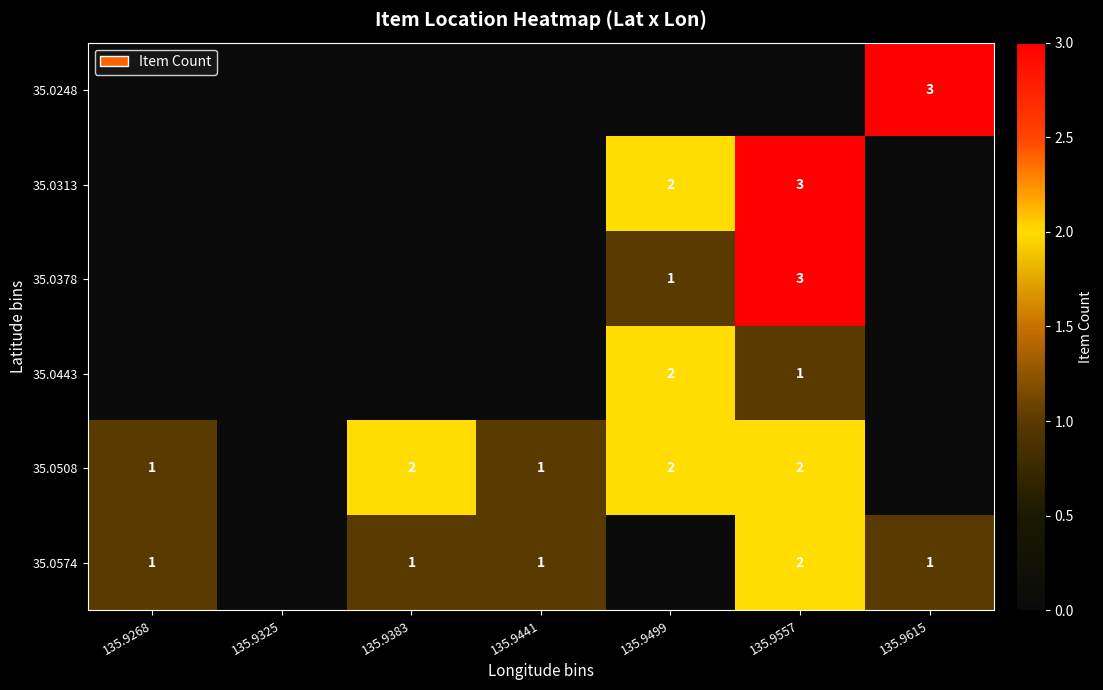

Which has a higher value, 135.9557 or 135.9441?

135.9557